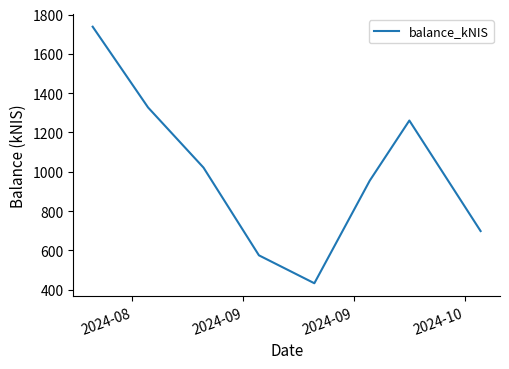

What is the greatest value displayed?

1738.2